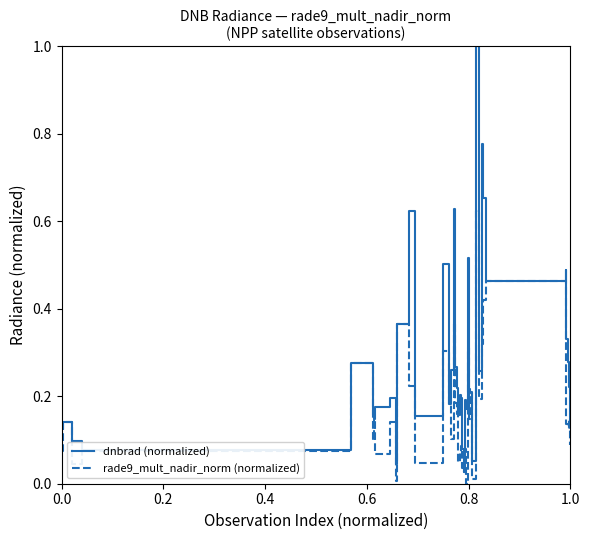

Which series has the largest range (max minus min)?

dnbrad (normalized)